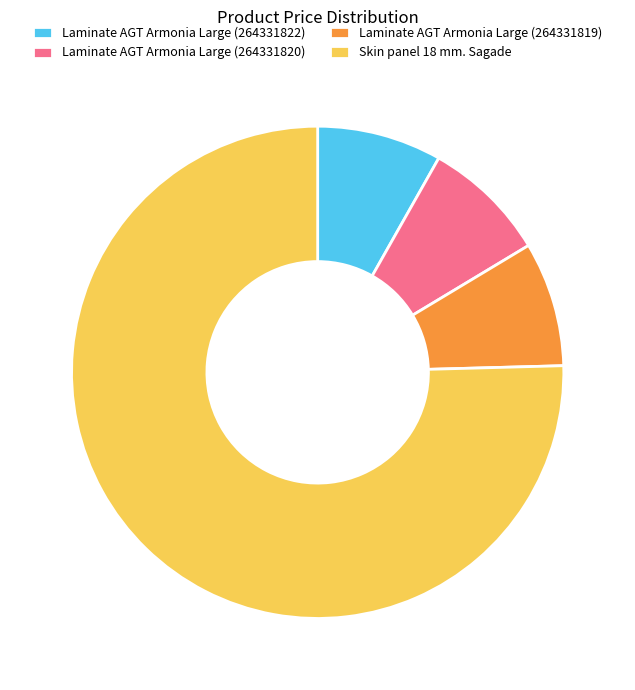

Which has a higher value, Laminate AGT Armonia Large (264331819) or Skin panel 18 mm. Sagade?

Skin panel 18 mm. Sagade